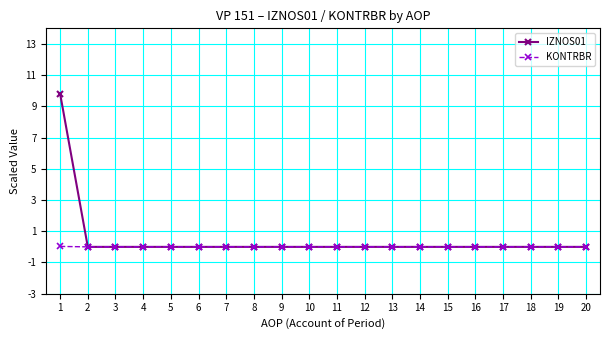

Which series has the widest spread of values?

IZNOS01